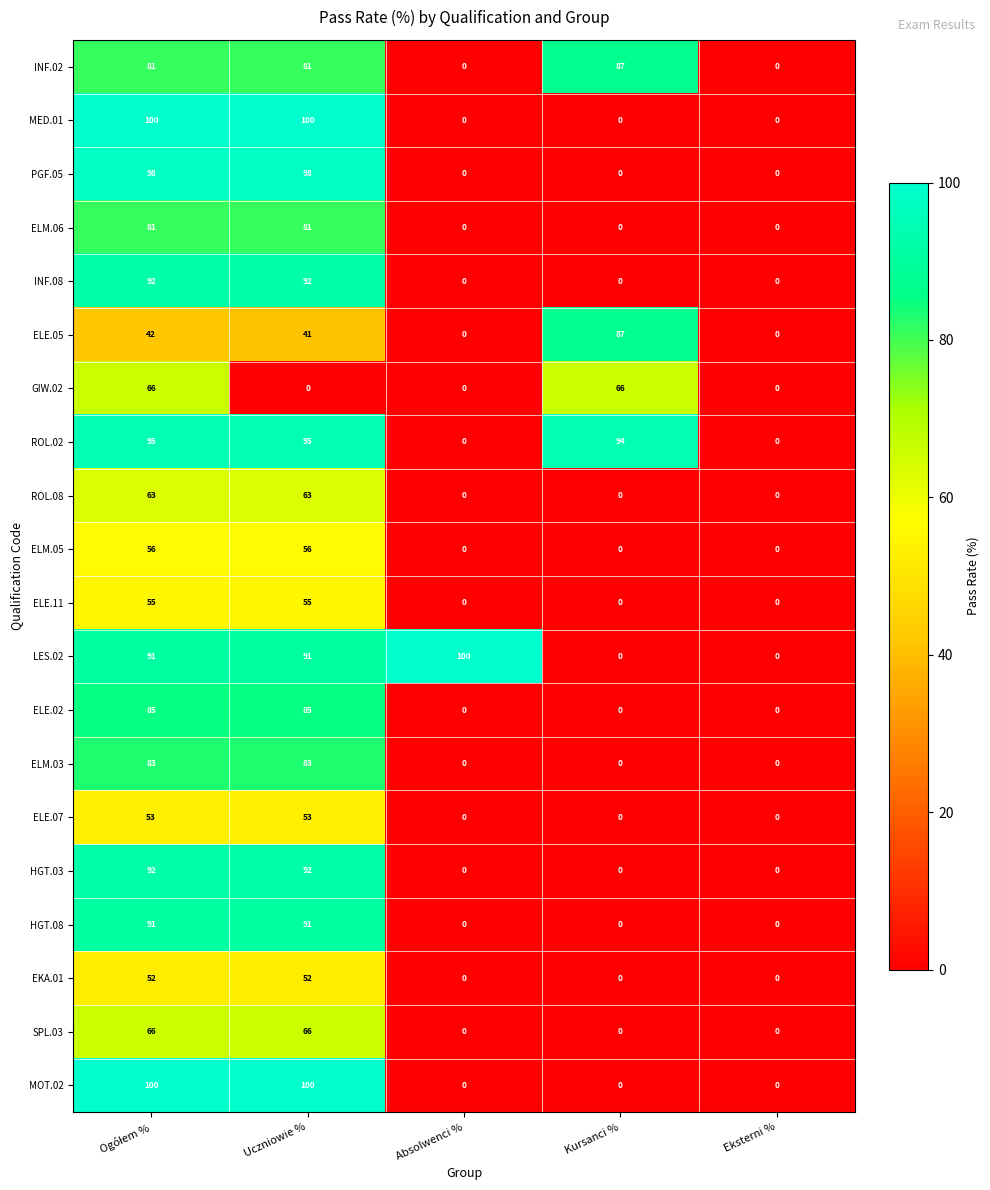

The INF.02 series shows 0 at Eksterni %. True or false?

True